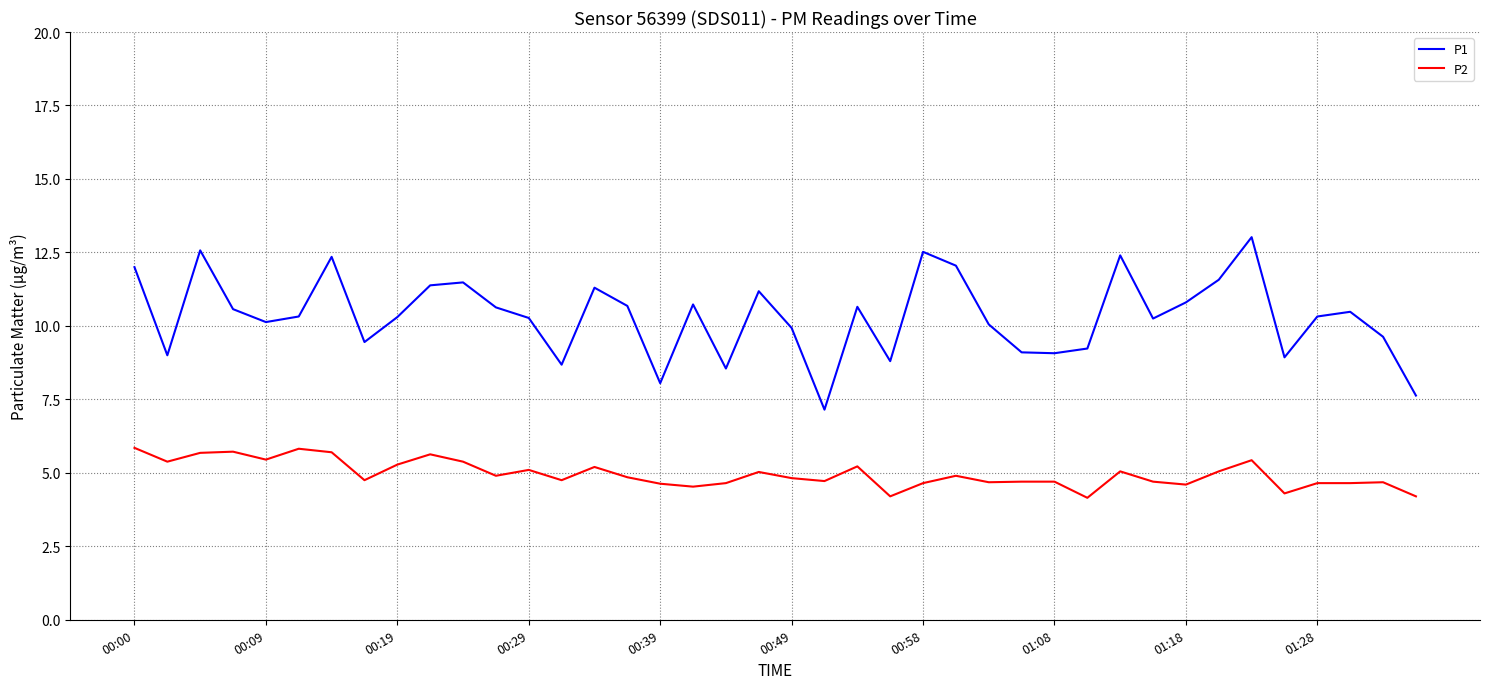

What is the difference between the maximum and minimum values in the P1 series?

5.9